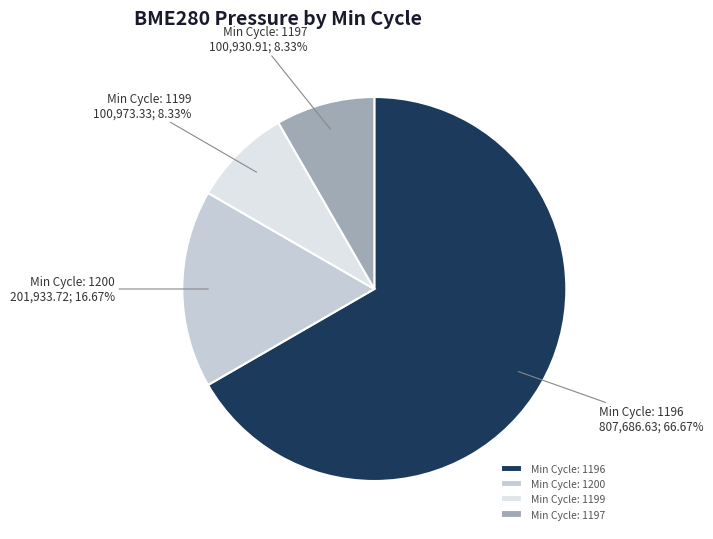

Count the number of slices in the pie.

4